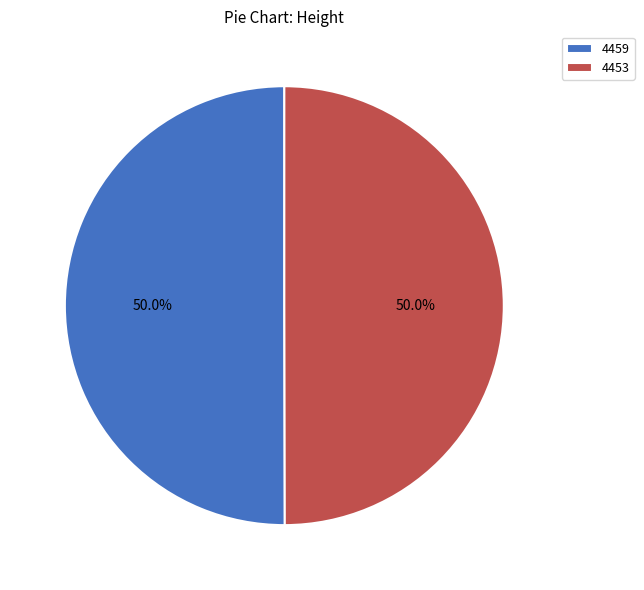

To the nearest percent, what is the combined percentage of 4453 and 4459?

100%